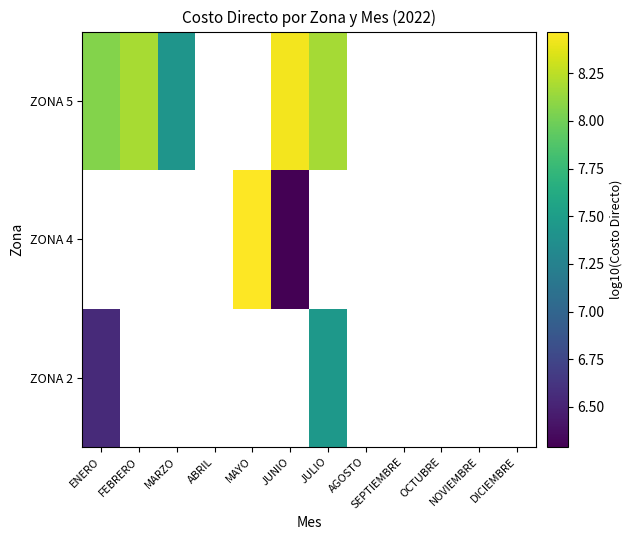

At which label is ZONA 2 closest to 6?

ENERO